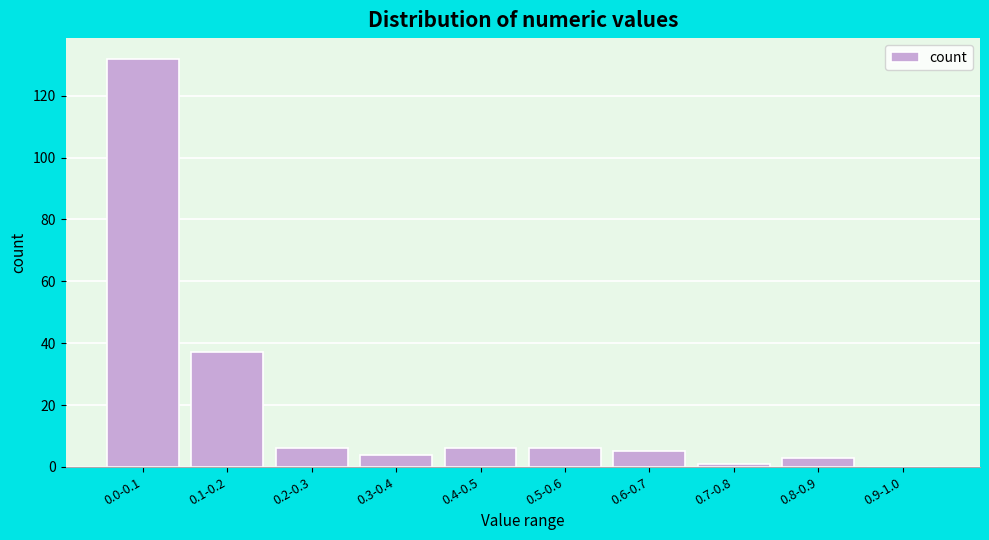

Reading right to left, transcribe all the data shown in this chart.

0.9-1.0=0	0.8-0.9=3	0.7-0.8=1	0.6-0.7=5	0.5-0.6=6	0.4-0.5=6	0.3-0.4=4	0.2-0.3=6	0.1-0.2=37	0.0-0.1=132